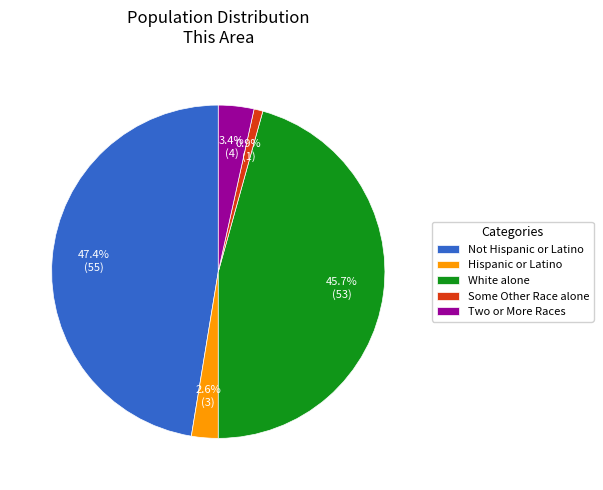

Which has a higher value, Two or More Races or White alone?

White alone